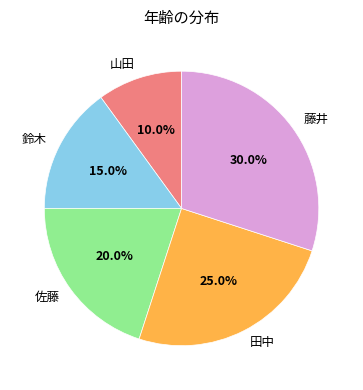

Count the number of slices in the pie.

5